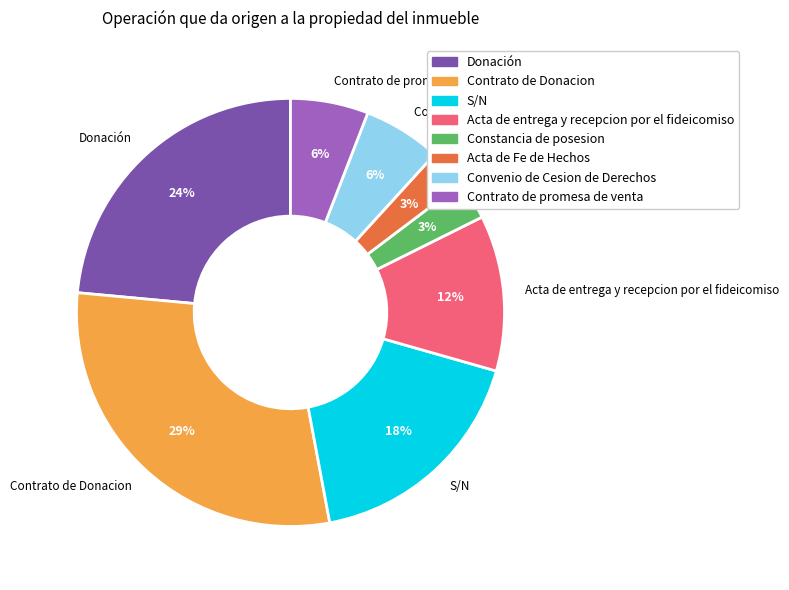

Which category has the biggest portion of the pie?

Contrato de Donacion